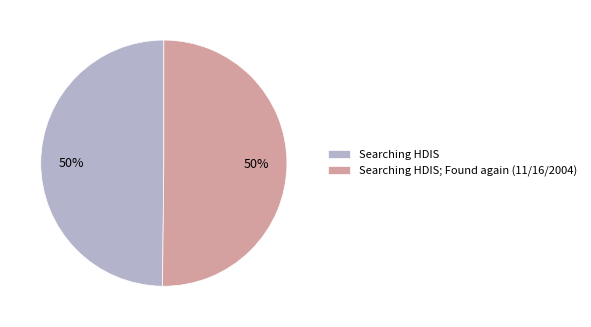

True or false: Searching HDIS; Found again (11/16/2004) accounts for 62% of the total.

False